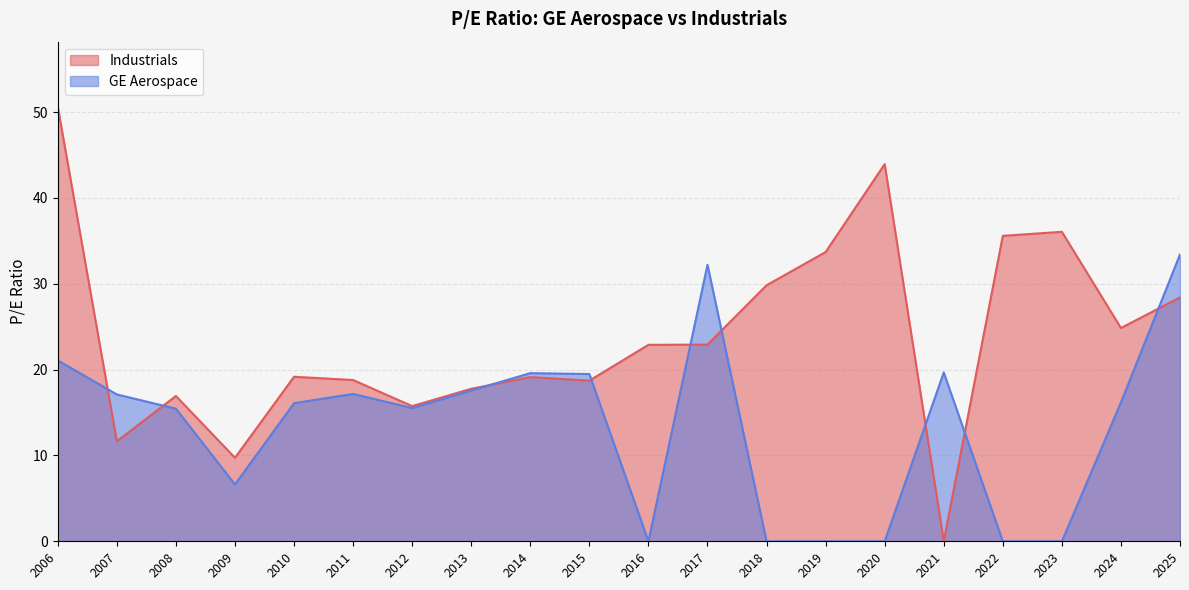

What is the maximum value shown in the chart?

50.6